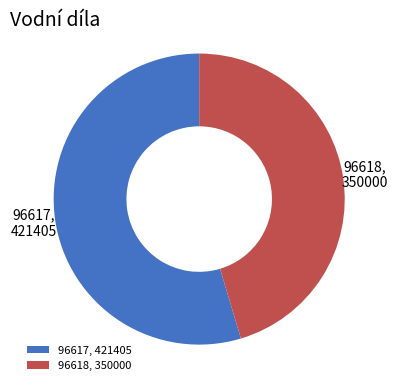

Is it true that 96618 is 45% of the pie?

True